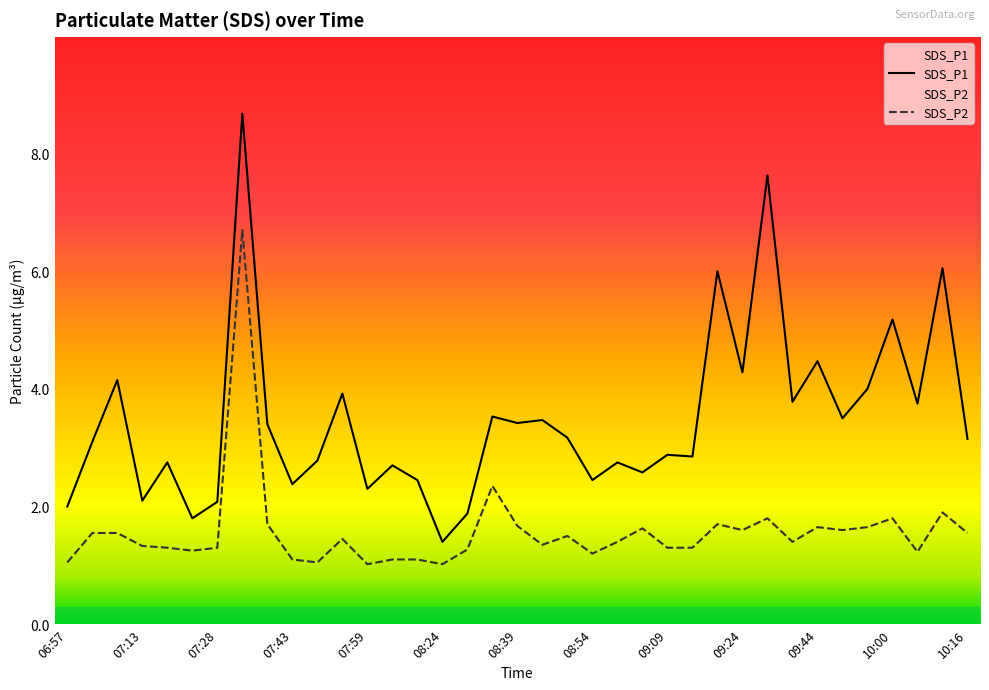

What is the value of the SDS_P1 point at the 16th from the left?

1.4